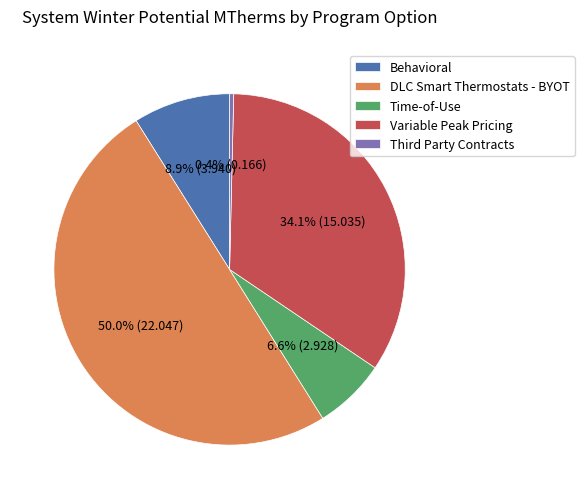

Count the number of slices in the pie.

5